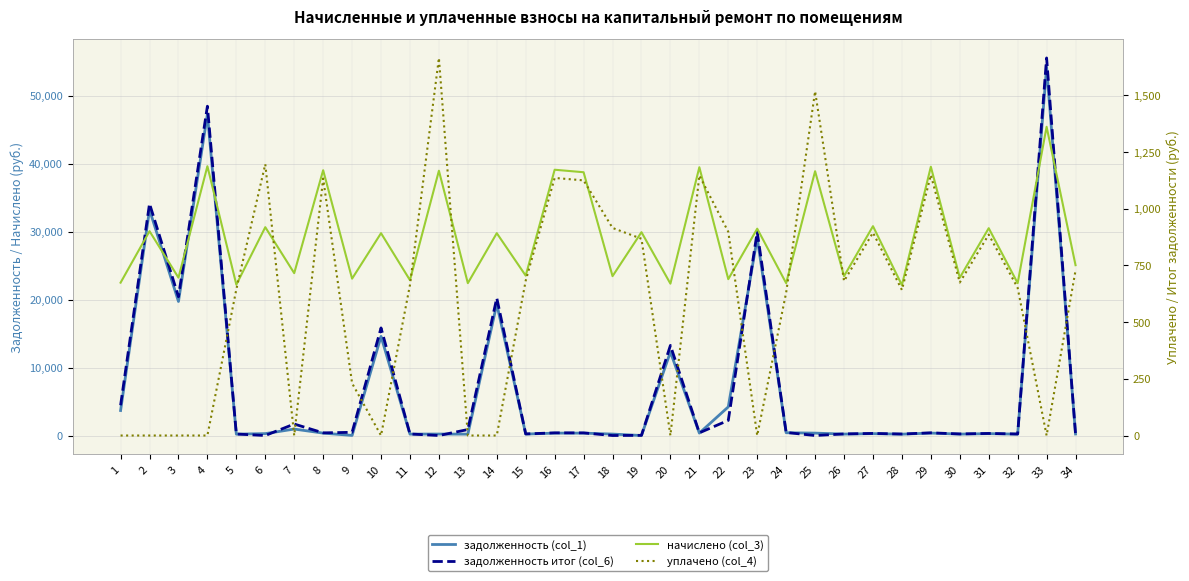

Does the chart have visible grid lines?

Yes